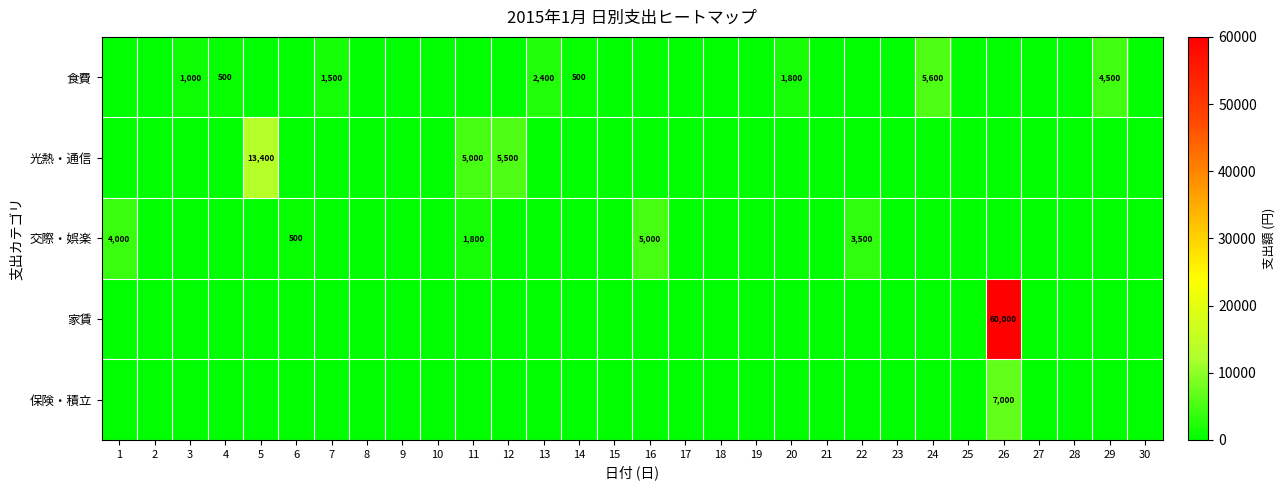

Which category has the highest value in the 交際・娯楽 series?

16